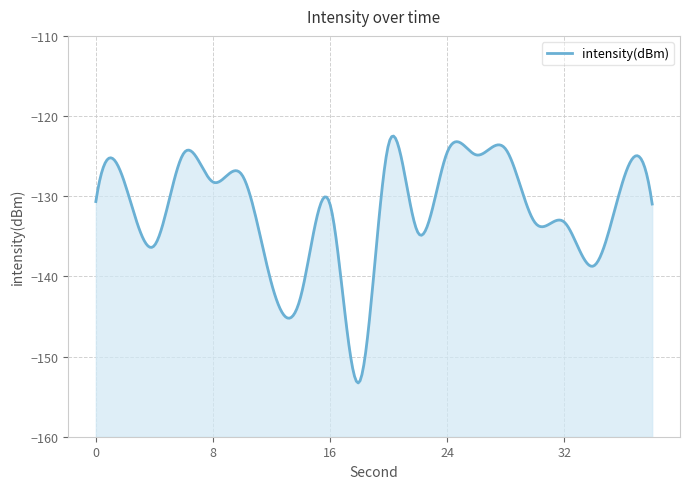

What is the difference between the maximum and minimum values?

29.7